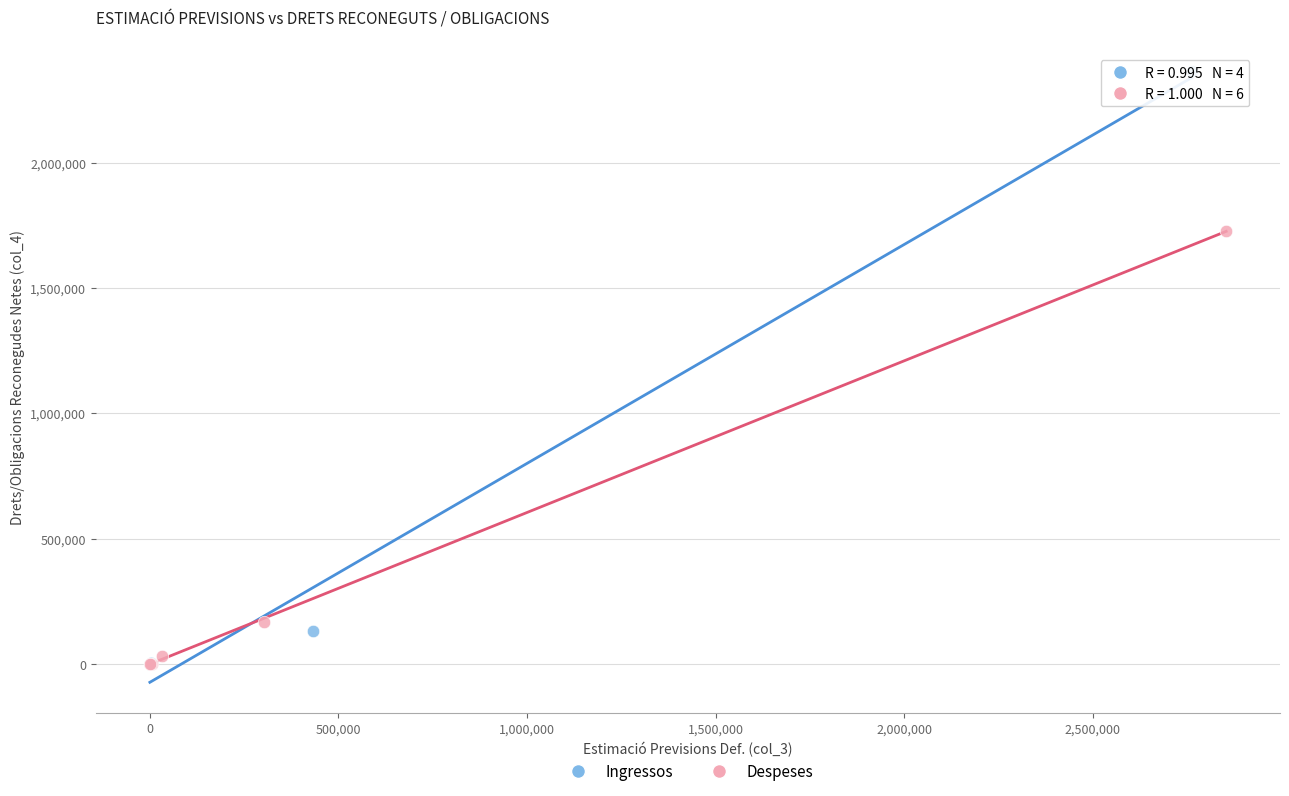

Which series has the largest Y range (max minus min)?

Ingressos